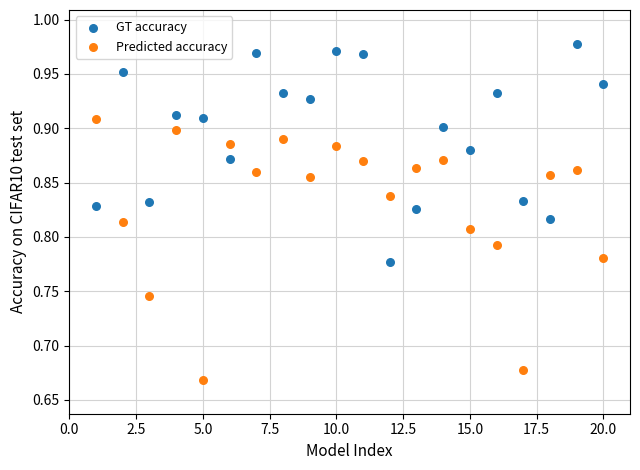

Across all data points, what is the range of Y values (max minus min)?

0.3